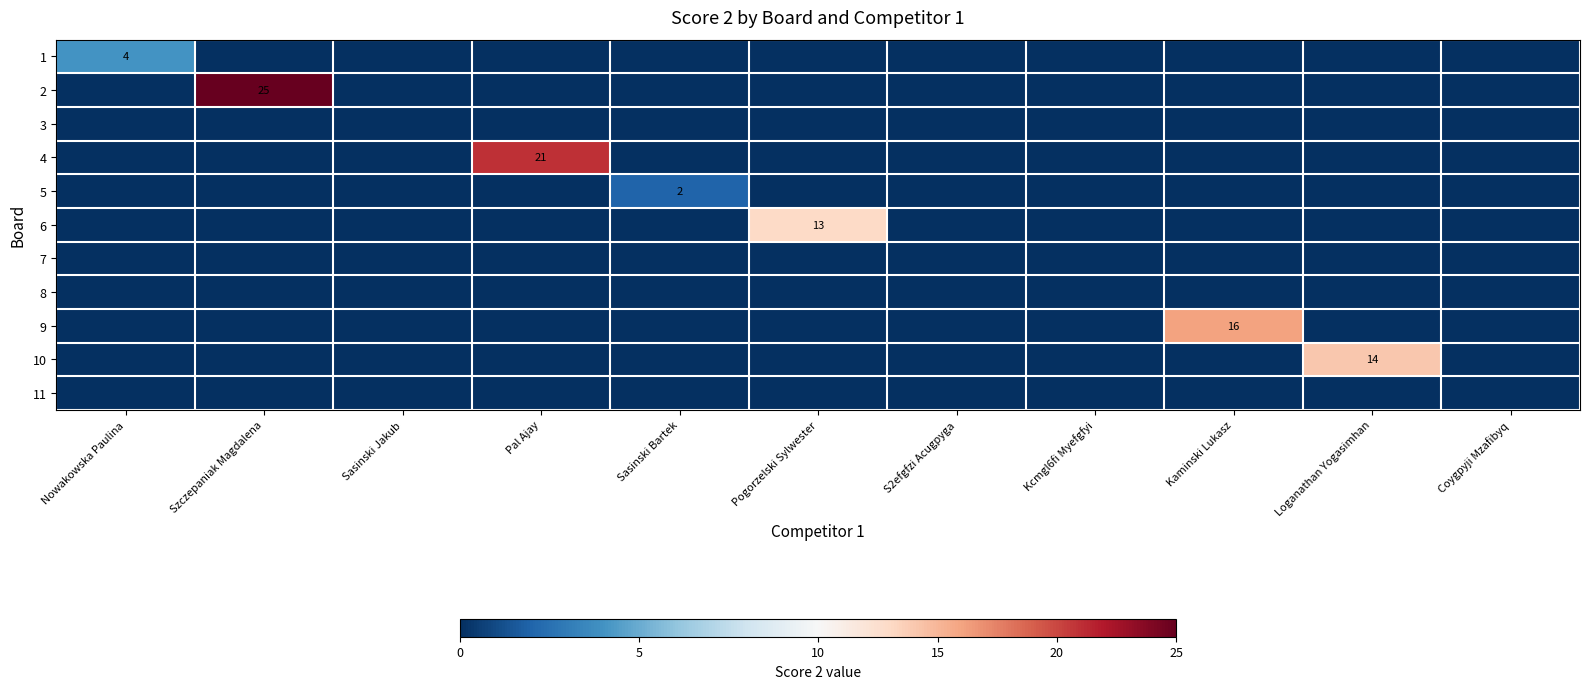

Rank the series at Pogorzelski Sylwester from highest to lowest value.

6, 1, 2, 3, 4, 5, 7, 8, 9, 10, 11